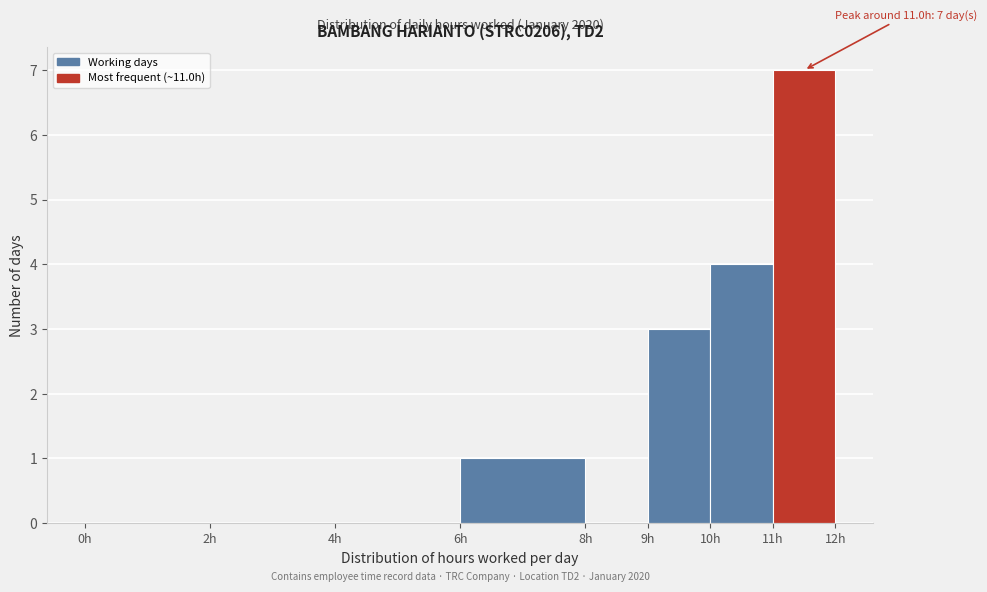

Over which range of the x-axis is the bar tallest?

11 to 12